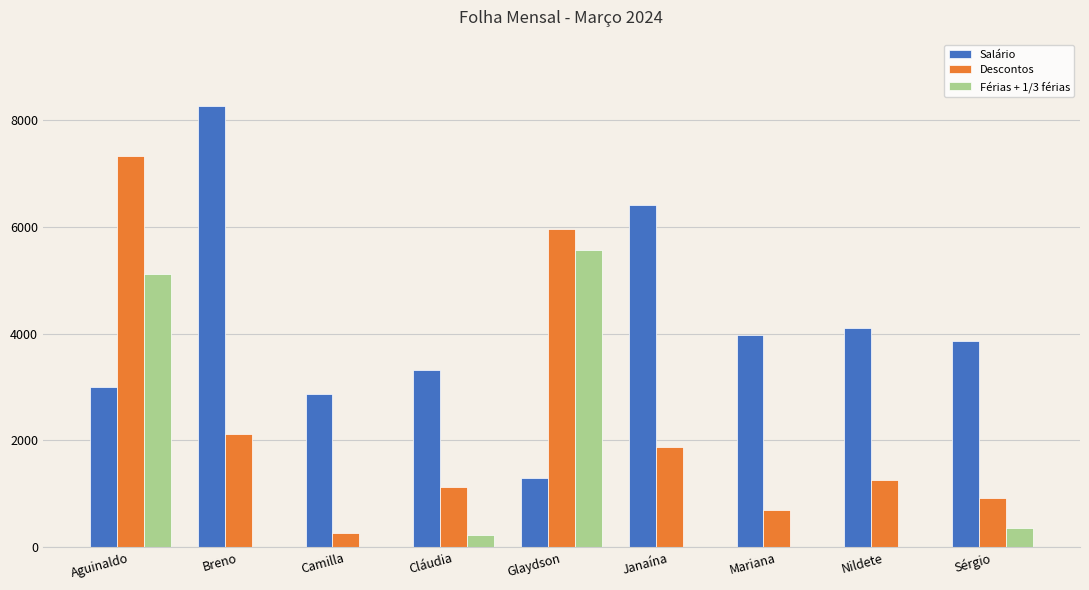

What is the sum of the Férias + 1/3 férias values at Glaydson and Mariana?

5563.0